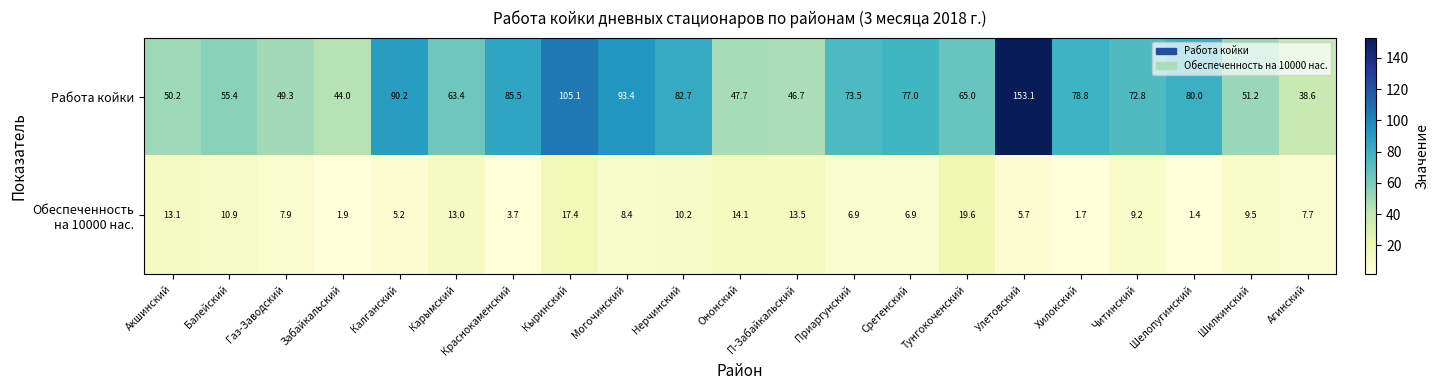

Which label corresponds to the largest value in the chart?

Улетовский